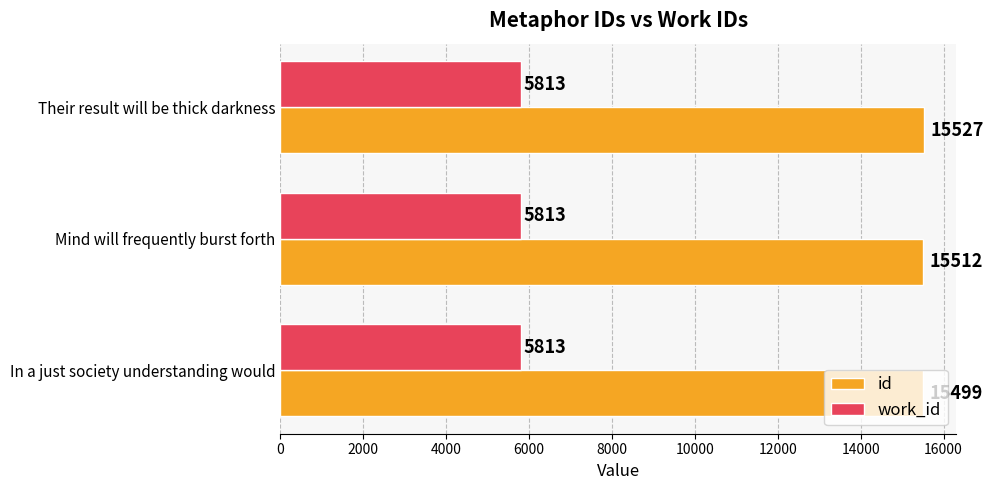

The value of work_id at Mind will frequently burst forth is 1684. True or false?

False